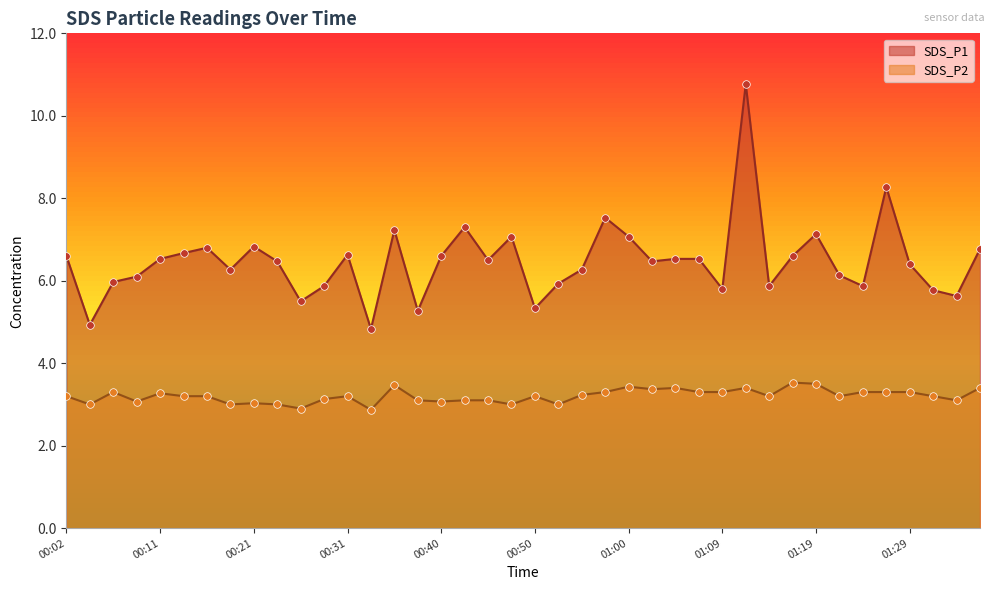

At which category is the sum across all series the highest?

01:12